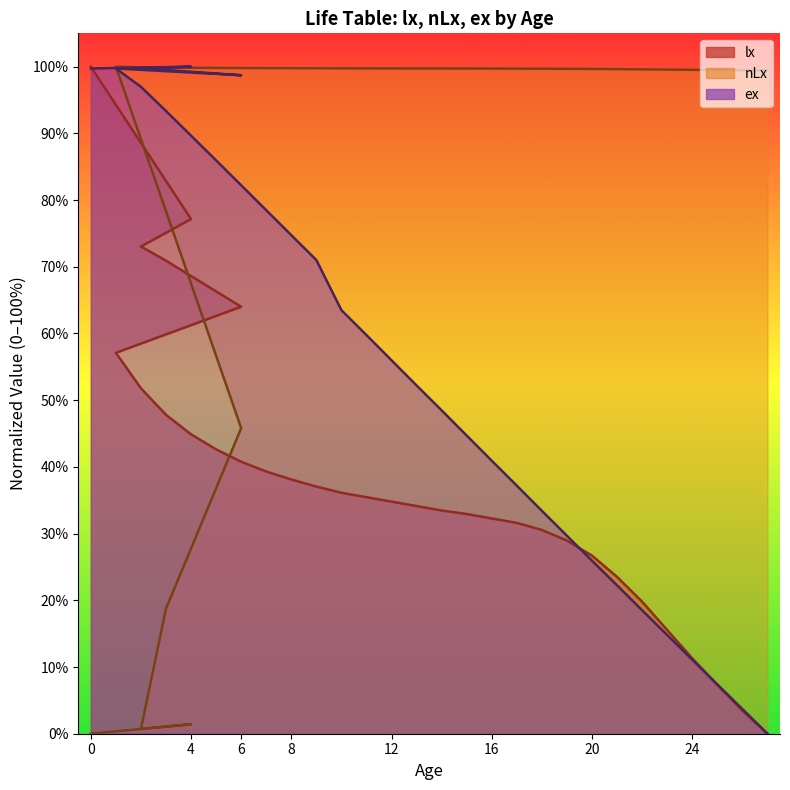

Reading left to right, transcribe all the data shown in this chart.

lx: 0=100.0	4=77.2	2=73.0	3=70.9	6=64.0	1=57.1	2=51.8	3=47.8	4=44.9	5=42.6	6=40.8	7=39.3	8=38.1	9=37.1	10=36.1	11=35.5	12=34.8	13=34.1	14=33.5	15=32.9	16=32.3	17=31.6	18=30.5	19=29.0	20=26.7	21=23.5	22=19.8	23=15.5	24=11.3	25=7.3	26=3.5	27=0.0
nLx: 0=0.0	4=1.4	2=0.7	3=18.8	6=45.8	1=100.0	2=99.9	3=99.9	4=99.8	5=99.8	6=99.8	7=99.8	8=99.8	9=99.8	10=99.7	11=99.7	12=99.7	13=99.7	14=99.7	15=99.7	16=99.7	17=99.7	18=99.7	19=99.7	20=99.7	21=99.6	22=99.6	23=99.6	24=99.5	25=99.5	26=99.5	27=99.4
ex: 0=99.7	4=100.0	2=99.8	3=99.5	6=98.7	1=99.7	2=97.0	3=93.4	4=89.7	5=86.0	6=82.2	7=78.5	8=74.7	9=71.0	10=63.5	11=59.8	12=56.0	13=52.2	14=48.5	15=44.7	16=40.9	17=37.2	18=33.4	19=29.7	20=25.9	21=22.2	22=18.5	23=14.8	24=11.1	25=7.4	26=3.7	27=0.0